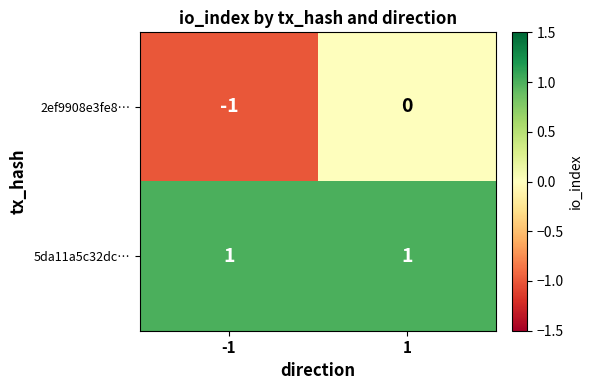

What is the difference between the highest and lowest values at 1?

1